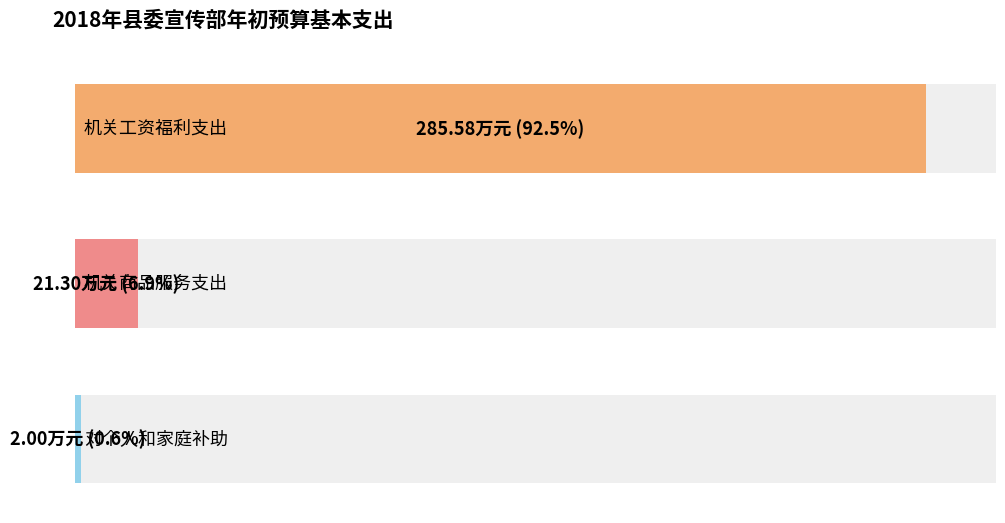

Reading left to right, list all the values displayed in this chart.

285.6	21.3	2.0